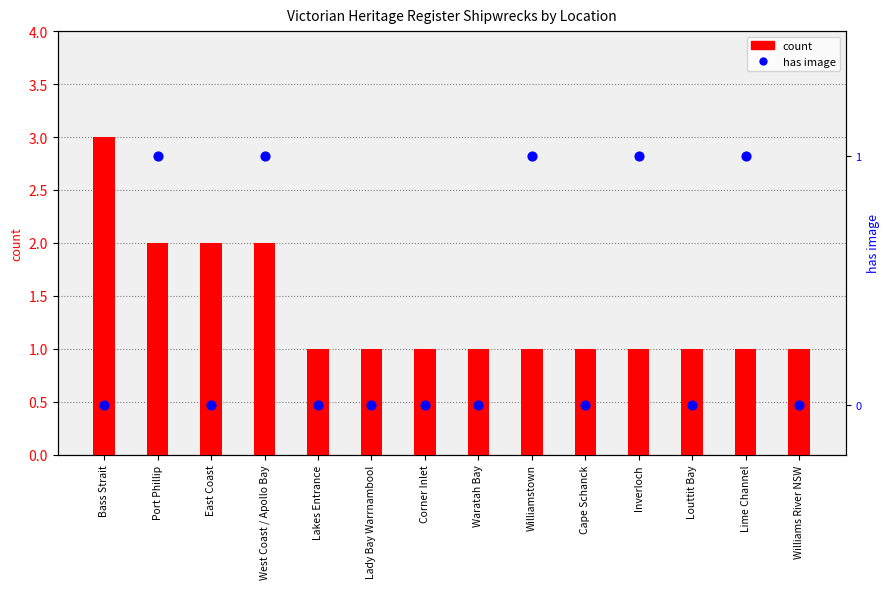

Which series contains the lowest Y value?

has image